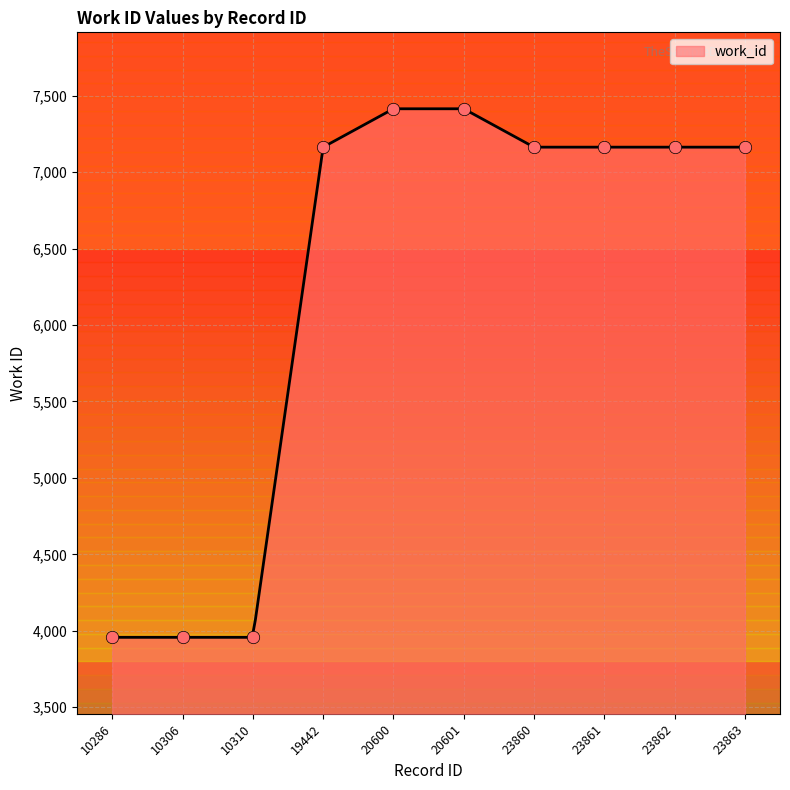

What is the change in value from 20600 to 23863?

-251